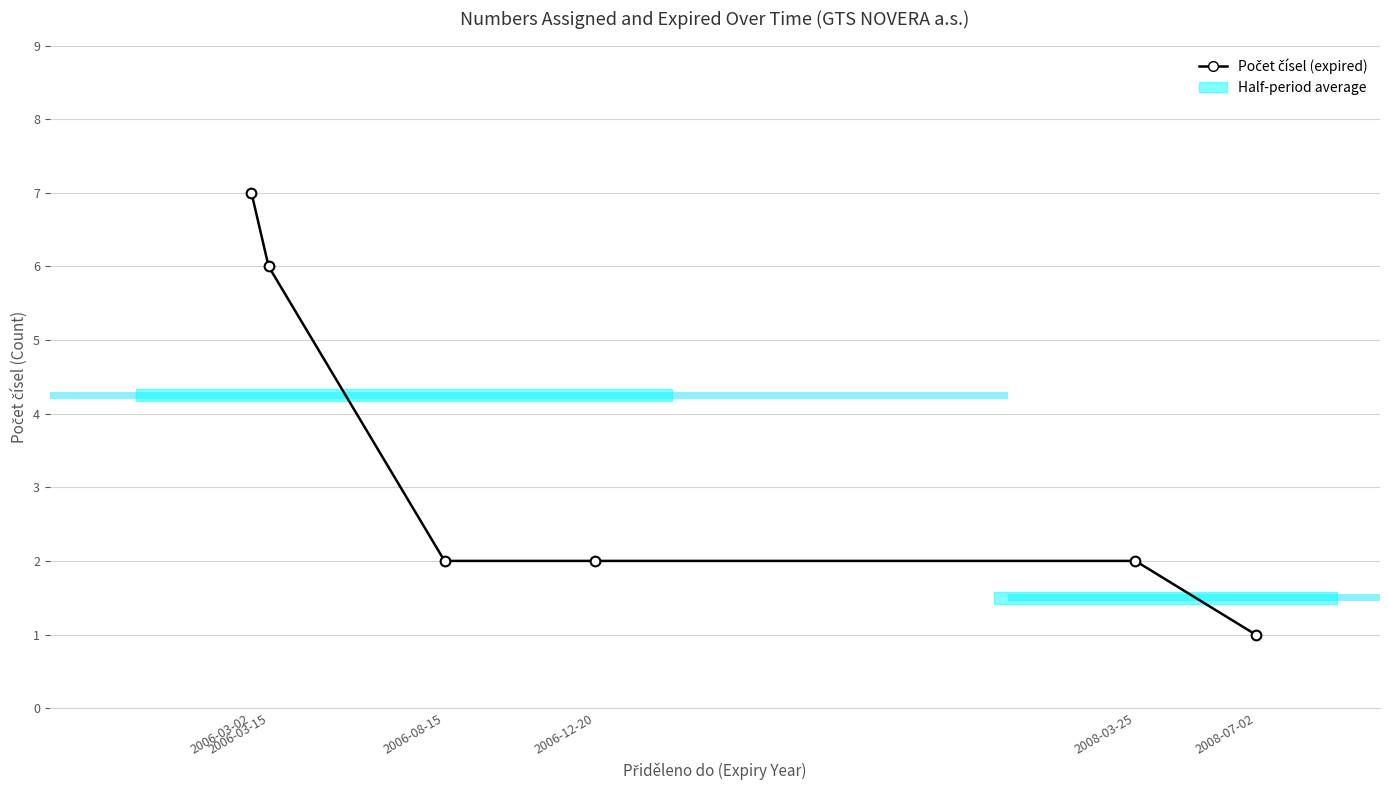

What is the ratio of the value at 2006-08-15 to the value at 2008-03-25?

1.0